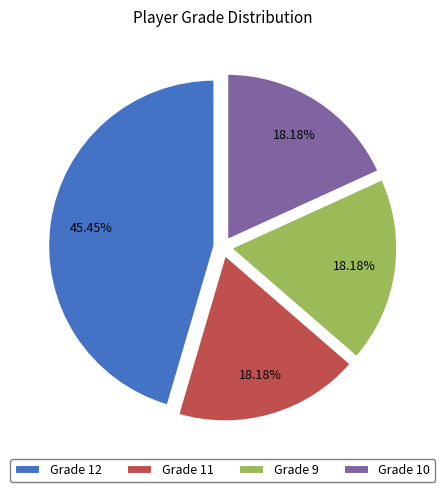

Combined, do Grade 12 and Grade 11 account for over 50%?

Yes